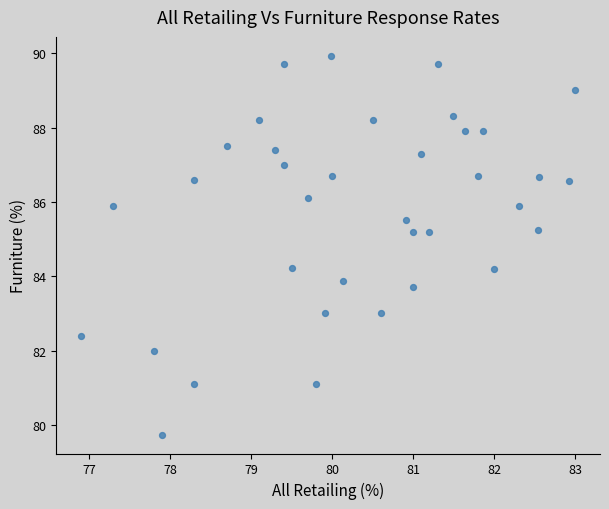

What is the range of X values (max minus min)?

6.1